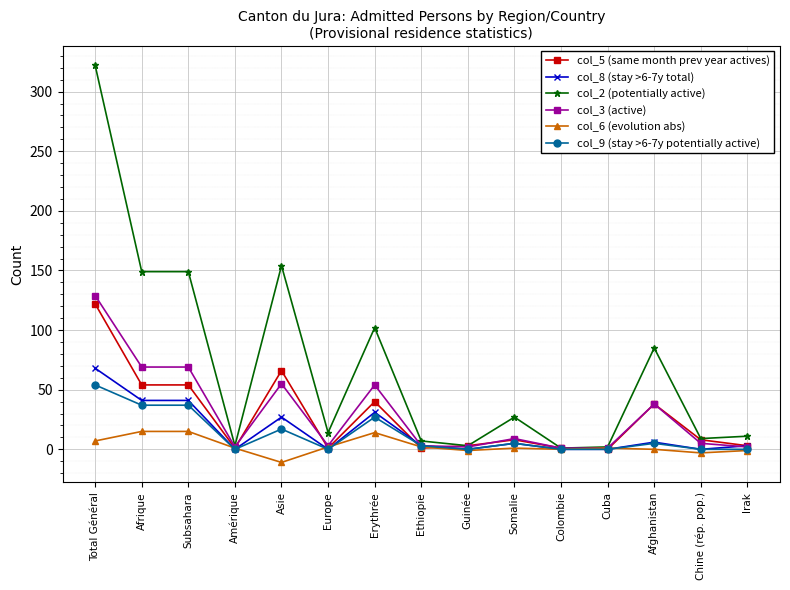

Which series has the largest total across all categories?

col_2 (potentially active)